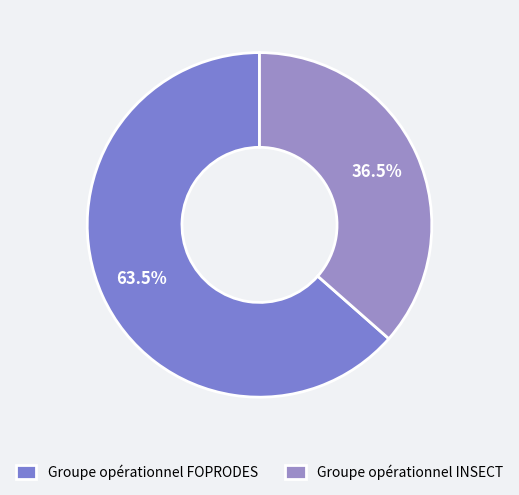

What percentage is NOT represented by Groupe opérationnel INSECT?

63.5%